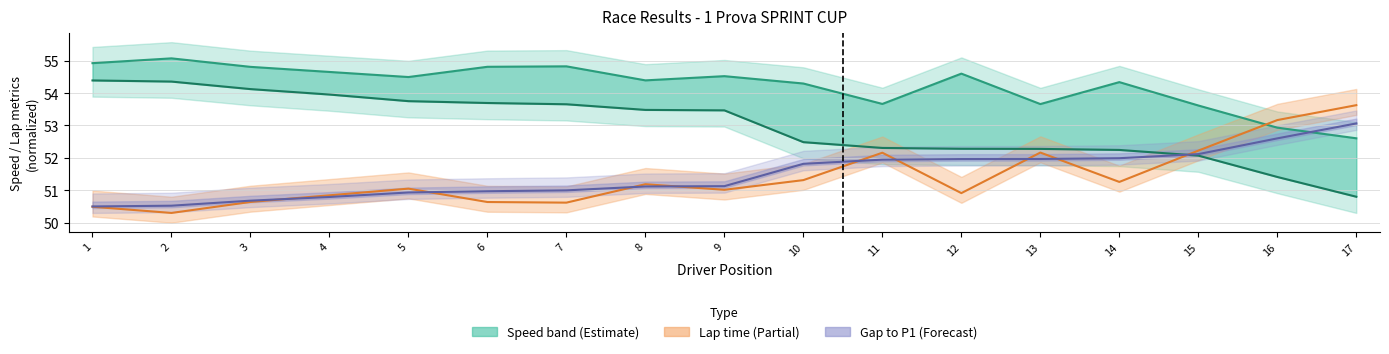

How many times do Best Lap time and Average Speed cross each other?

1